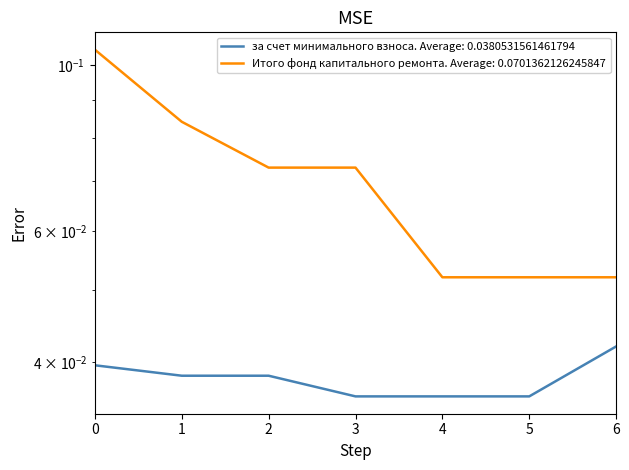

Does the chart display data point markers on the line(s)?

No